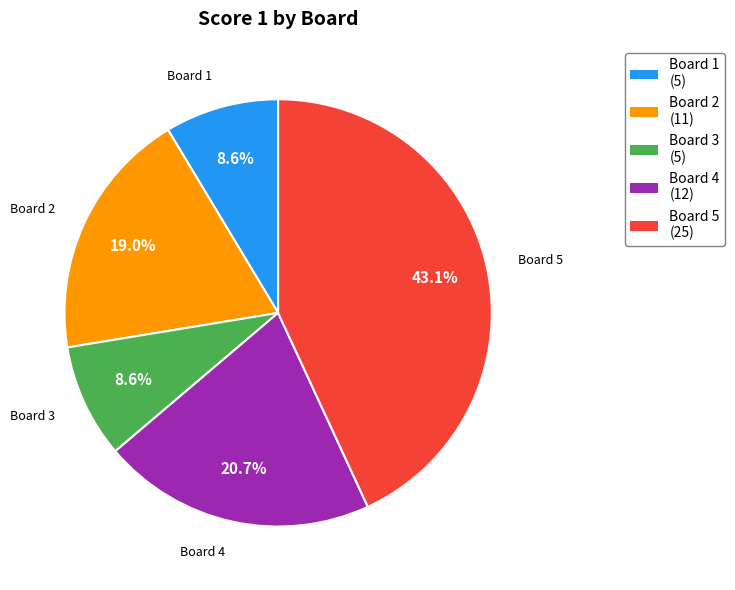

Does any single category account for the majority?

No